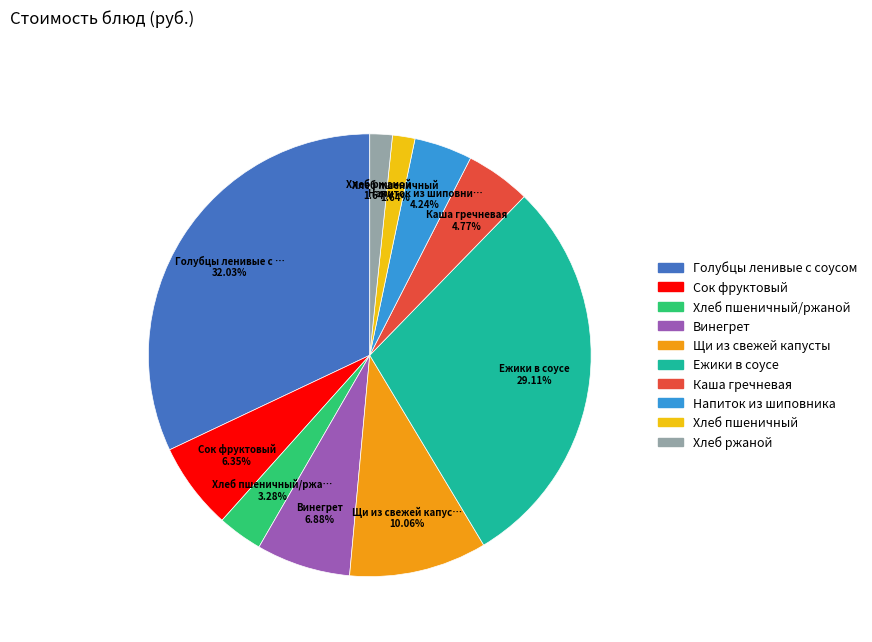

To the nearest percent, what is the difference between the largest and smallest slice percentages?

30%